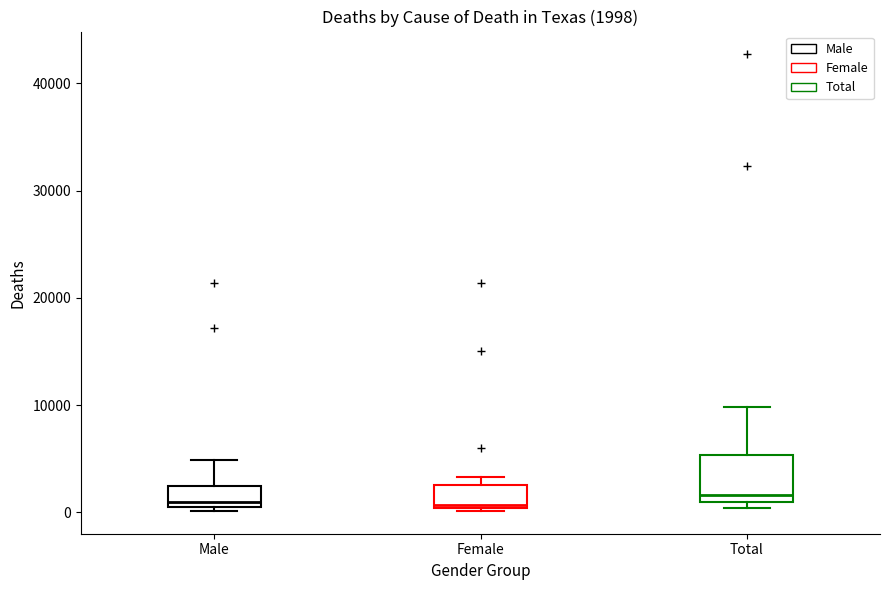

Which box is the tallest, from its lower edge to its upper edge?

Total